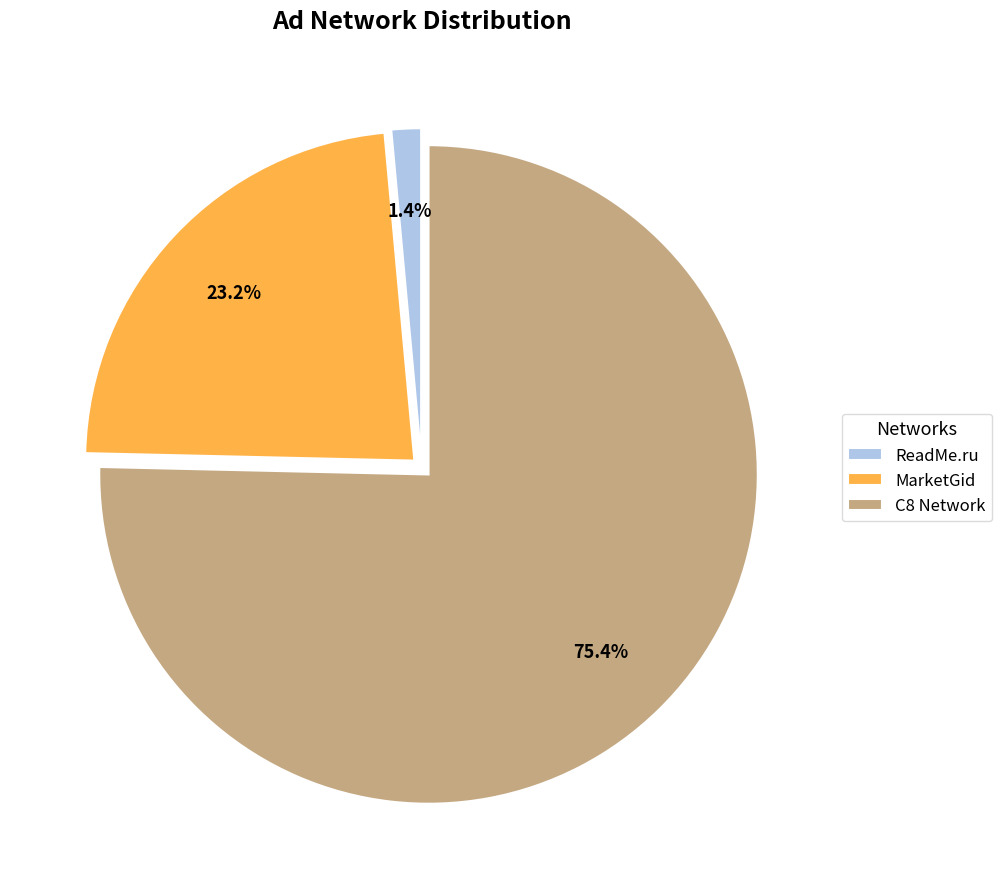

Which category has the biggest portion of the pie?

C8 Network